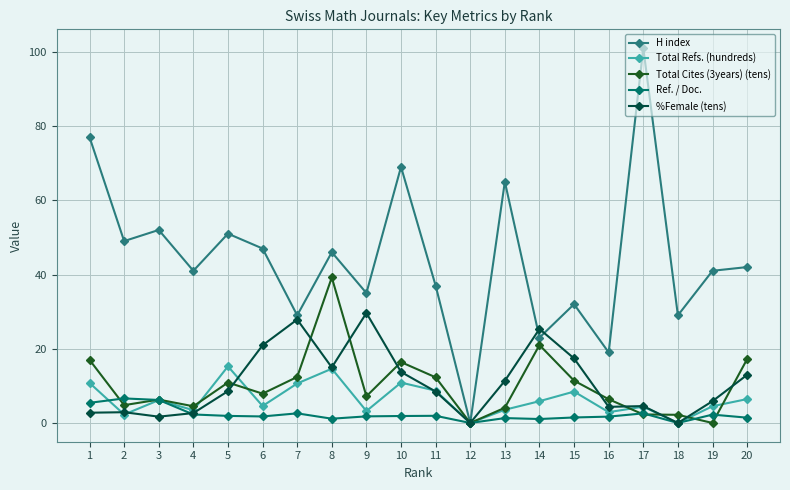

Is the value of Ref. / Doc. at 12 greater than the value of H index at 19?

No